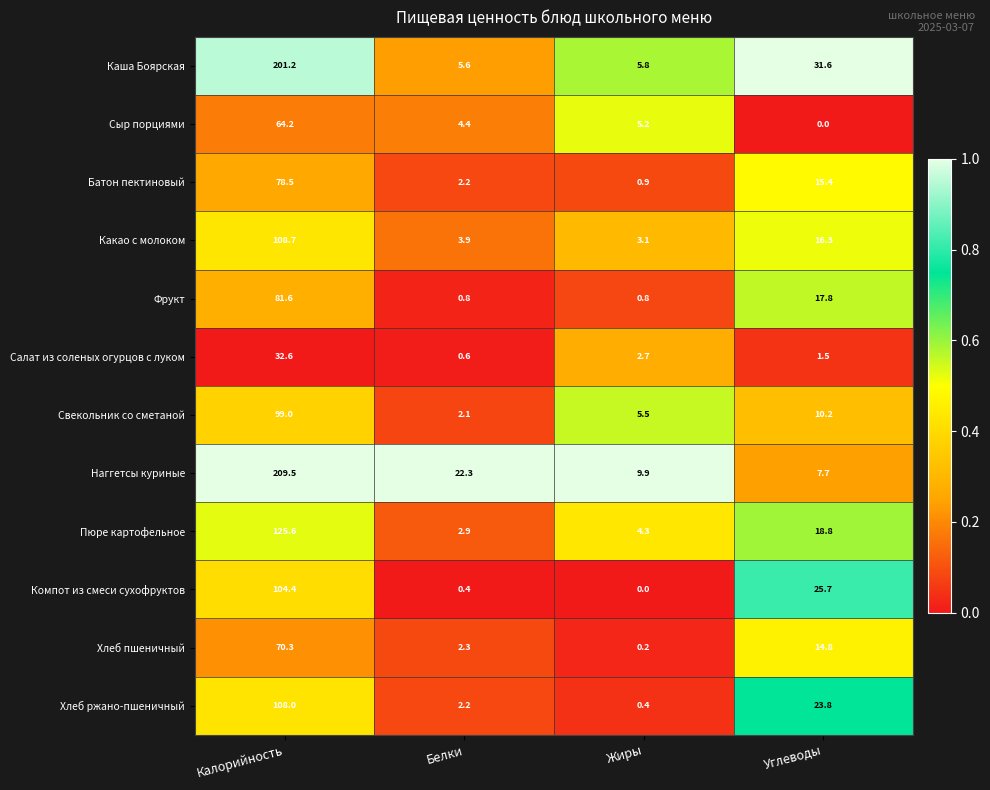

What is the spread (max minus min) of values at Калорийность?

176.9